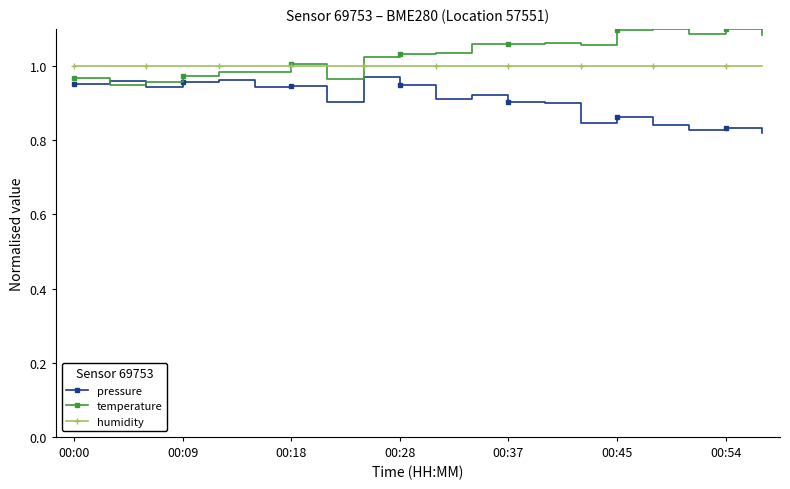

True or false: humidity and pressure intersect in this chart.

False